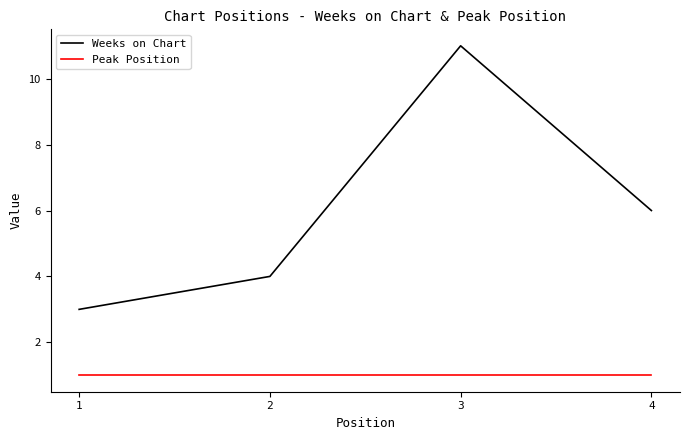

True or false: Peak Position and Weeks on Chart intersect in this chart.

False